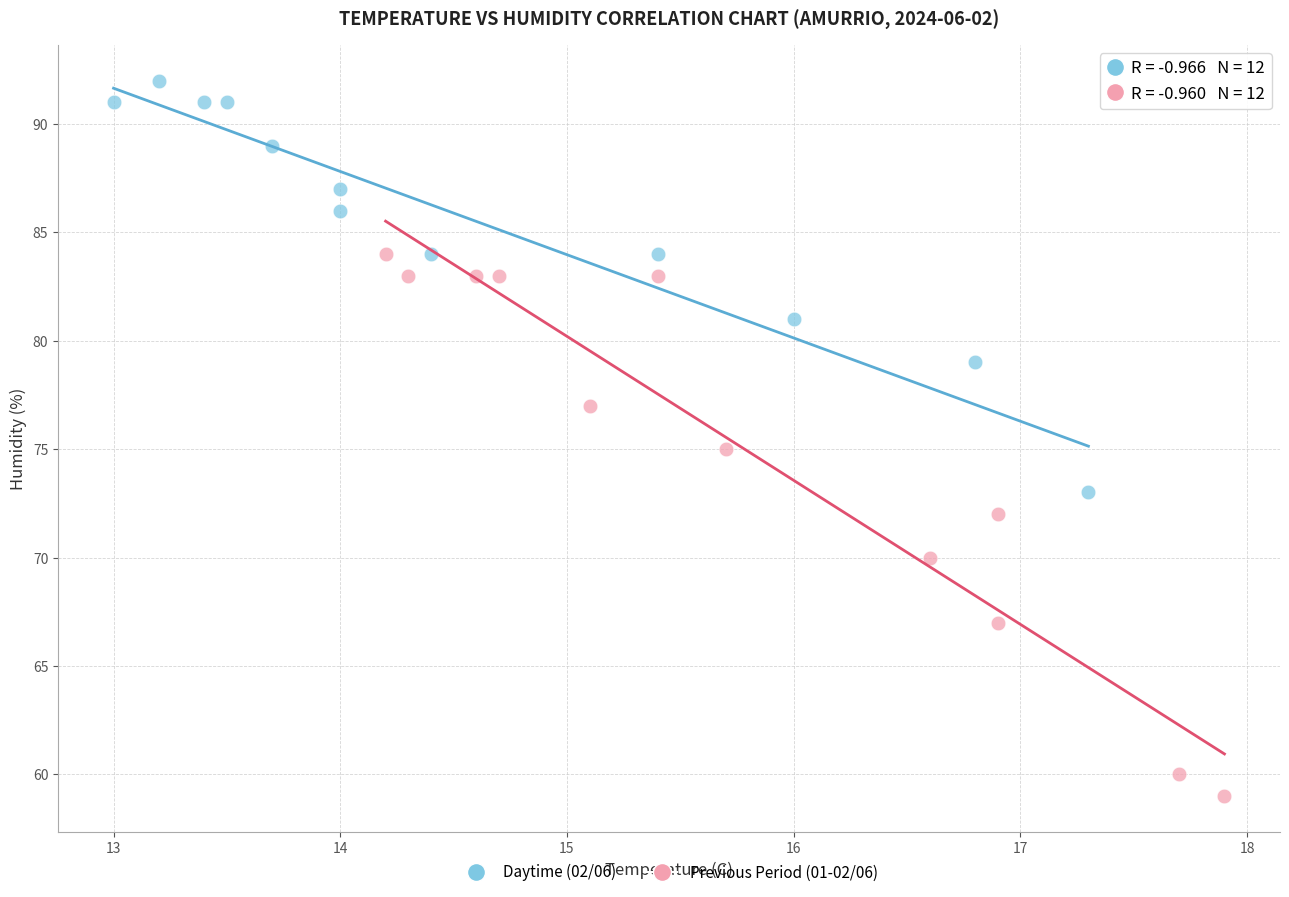

Which series reaches the maximum Y coordinate?

Daytime (02/06)